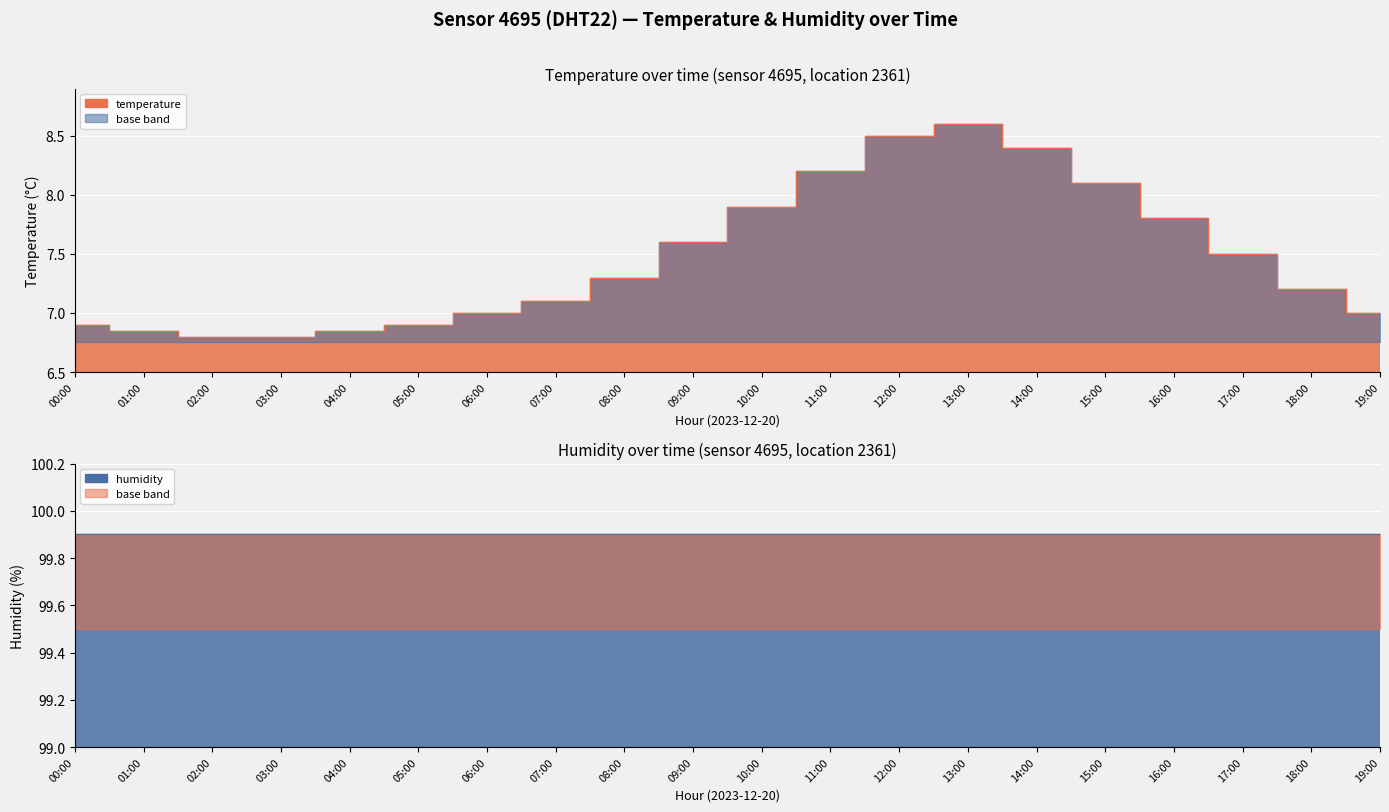

Where does the data first go above 7?

07:00